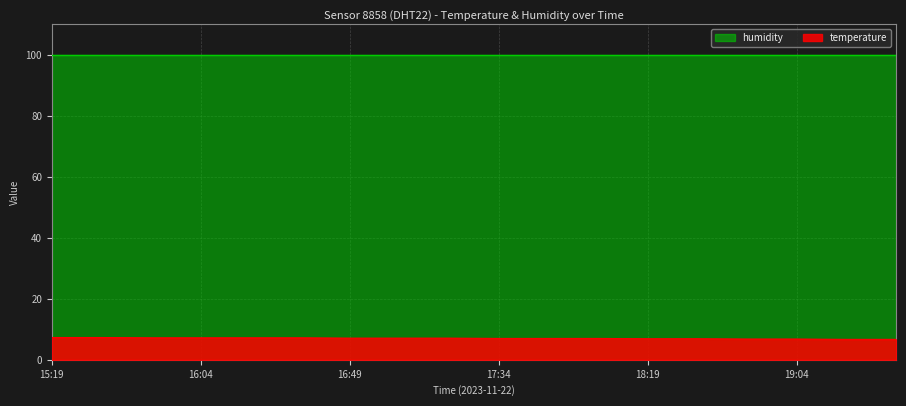

What is the average value?

7.0